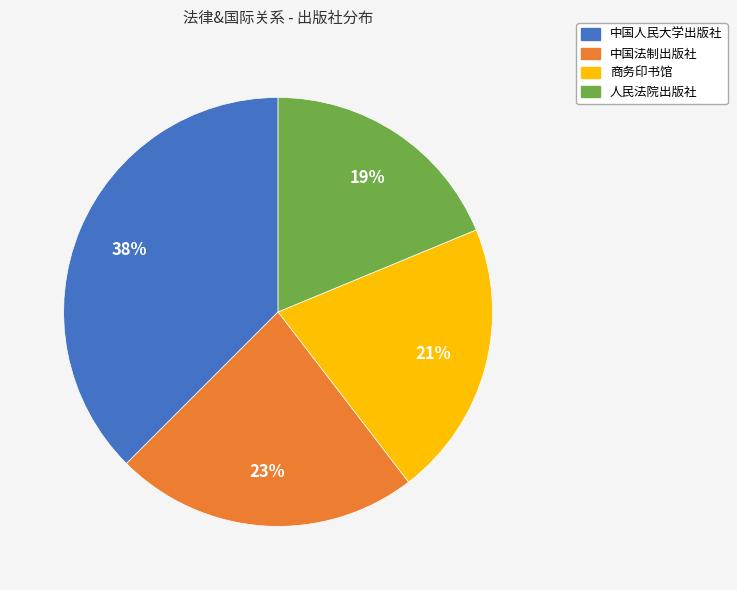

Do 中国法制出版社 and 中国人民大学出版社 together represent more than half of the pie?

Yes